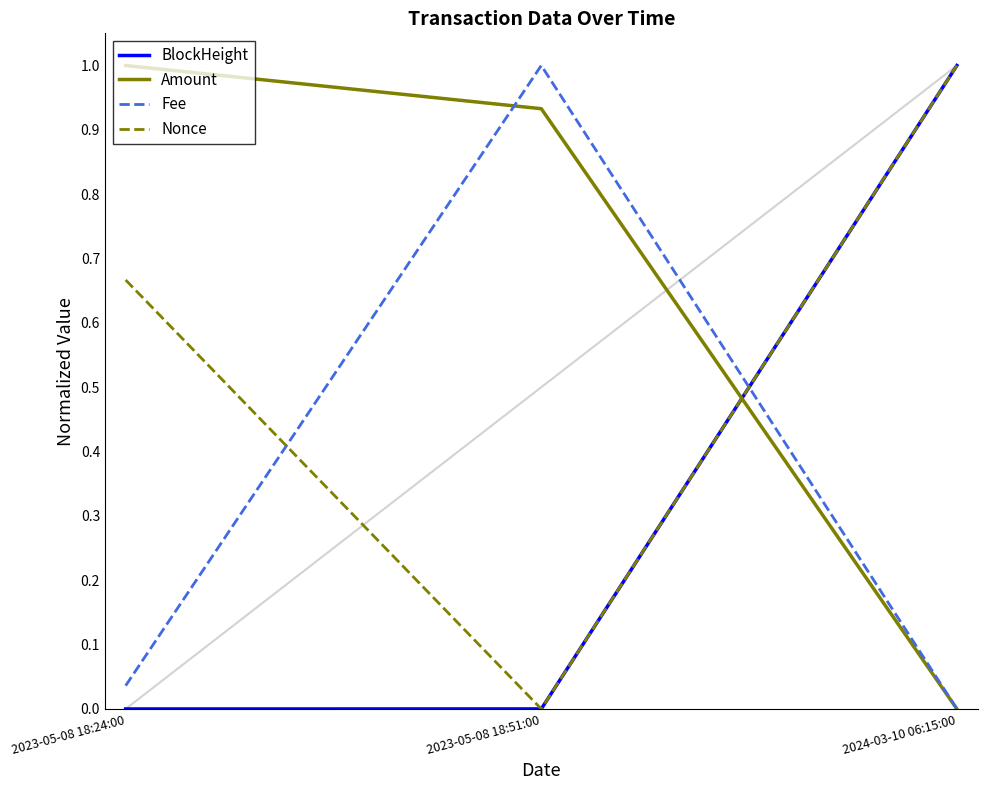

What are all the series names shown in the legend?

BlockHeight, Amount, Fee, Nonce